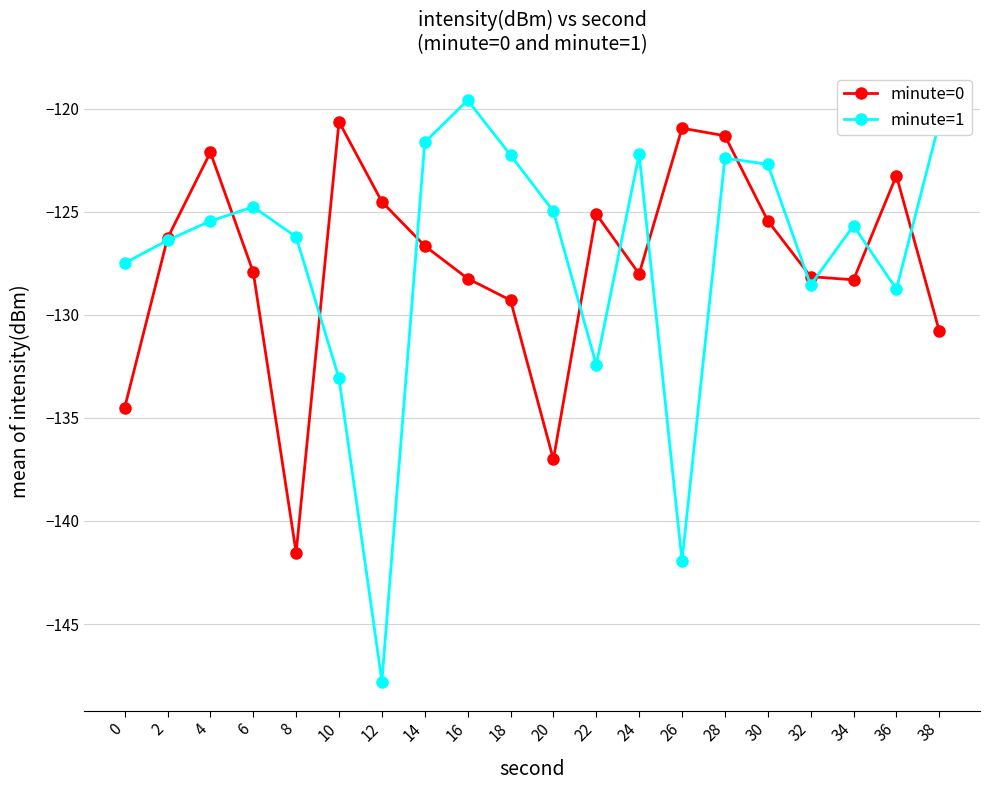

Which category has the lowest value in the minute=1 series?

12